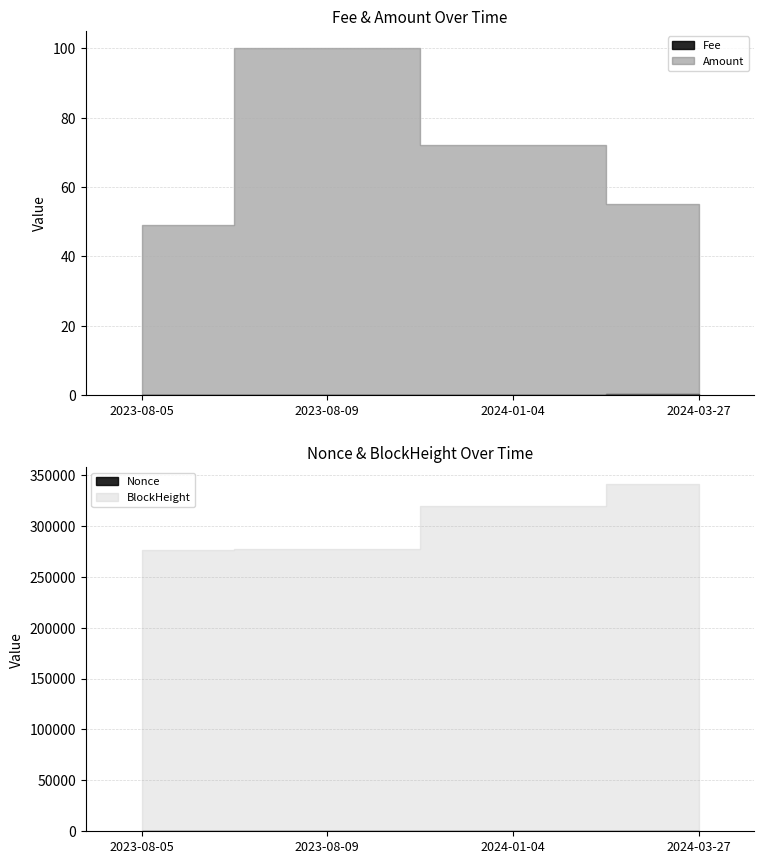

What is the value of the BlockHeight point at the 3rd from the left?

319152.0